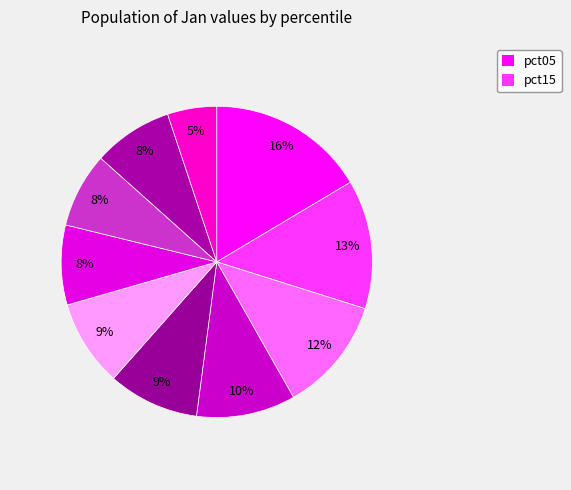

Rank the categories by value from lowest to highest.

pct95, pct75, pct85, pct65, pct55, pct45, pct35, pct25, pct15, pct05